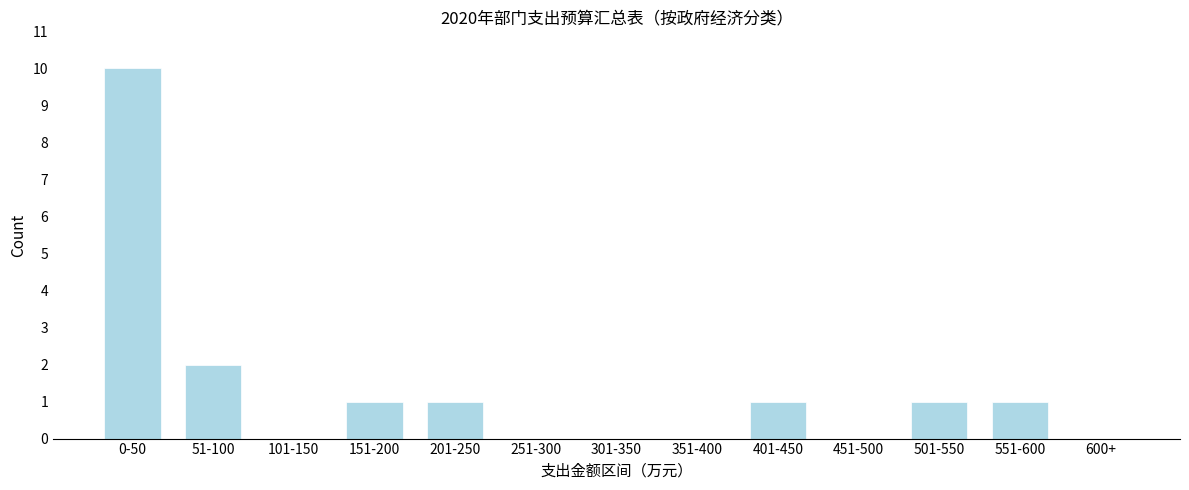

Reading left to right, what are all the values shown in this chart?

0-50=10	51-100=2	101-150=0	151-200=1	201-250=1	251-300=0	301-350=0	351-400=0	401-450=1	451-500=0	501-550=1	551-600=1	600+=0